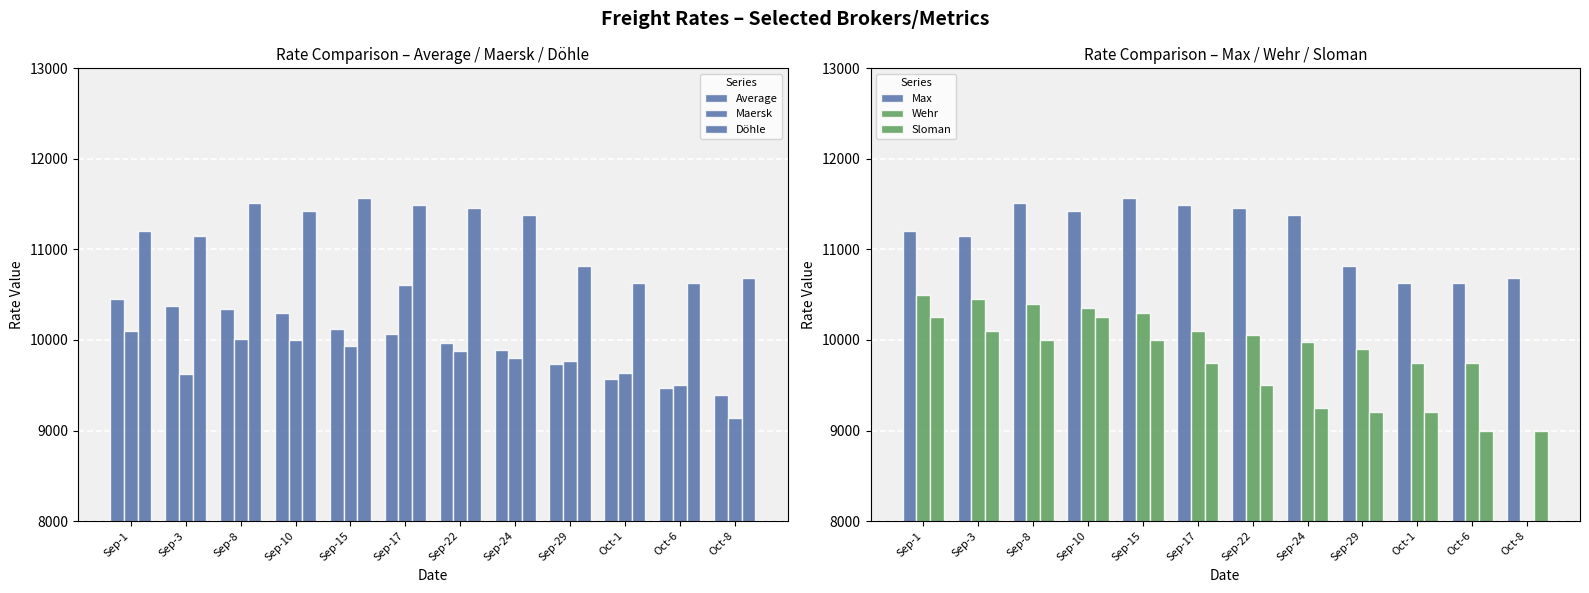

What are all the series names shown in the legend?

Average, Maersk, Döhle, Max, Wehr, Sloman